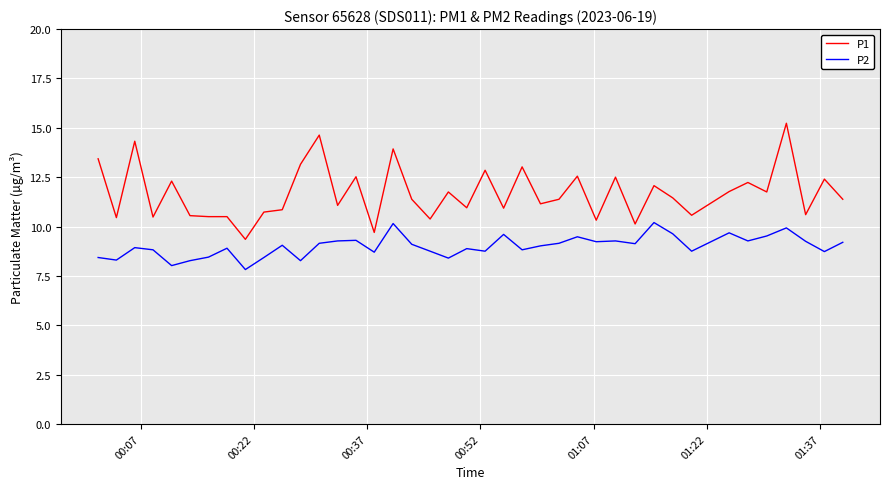

What is the smallest value displayed?

7.8